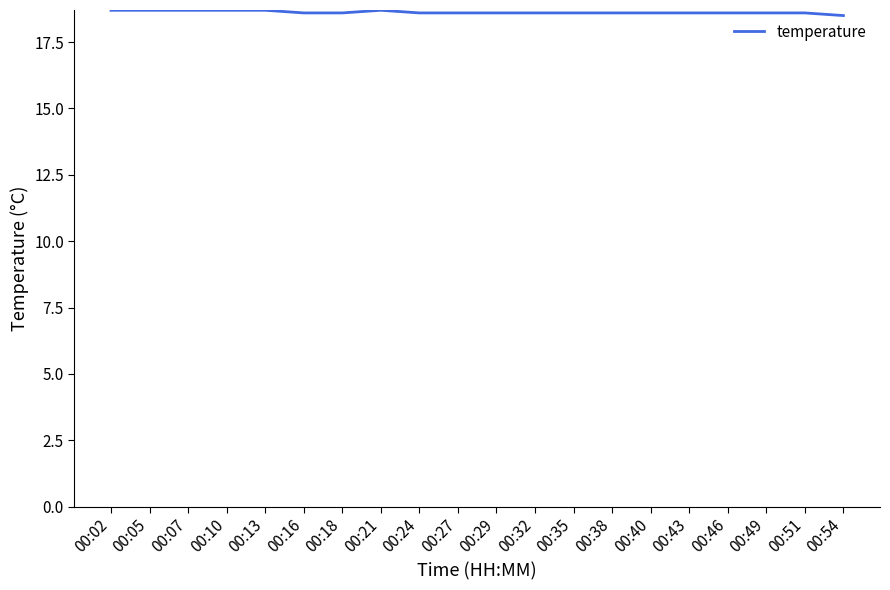

What value does the data have at 00:27?

18.6